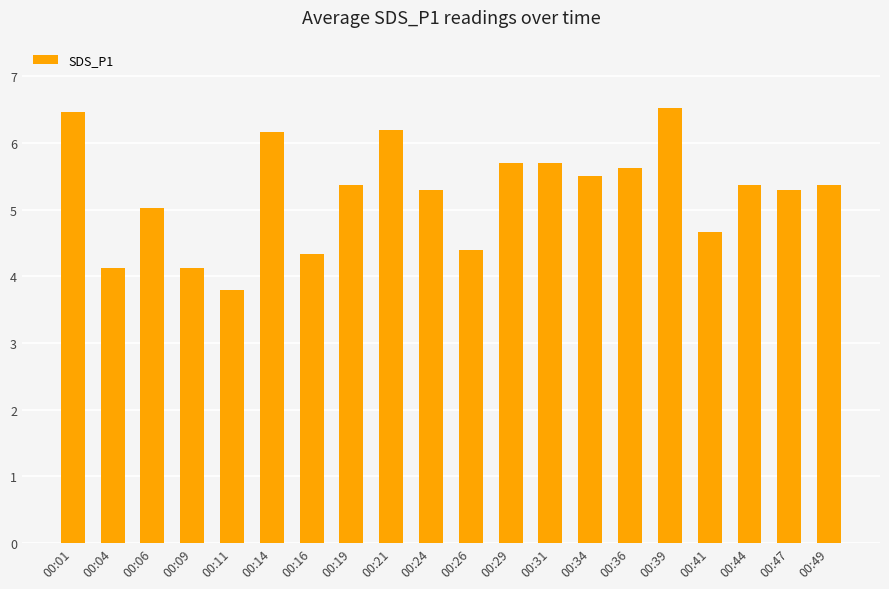

What is the sum of all values?

105.1